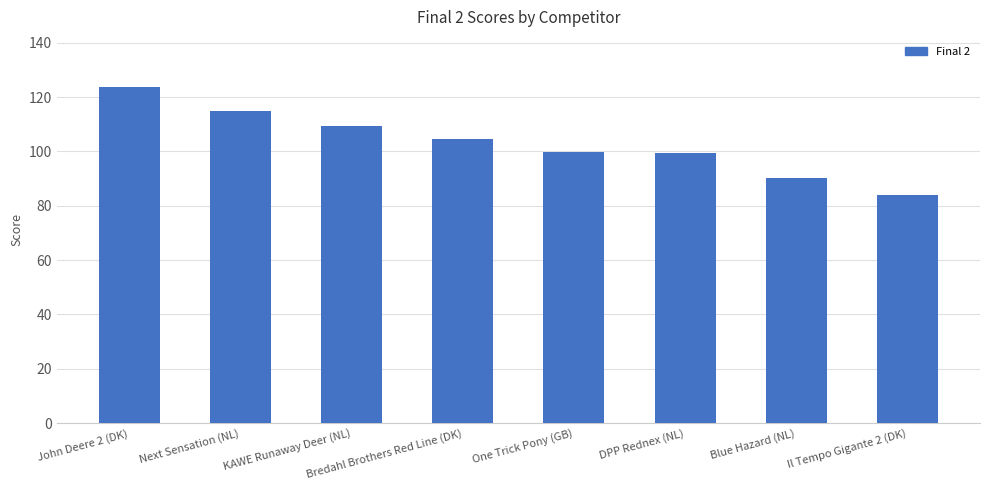

What is the sum of all values?

826.2